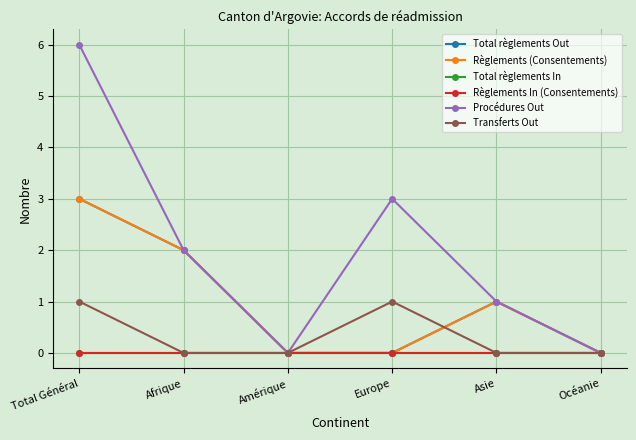

What is the label of the 5th point from the right?

Afrique